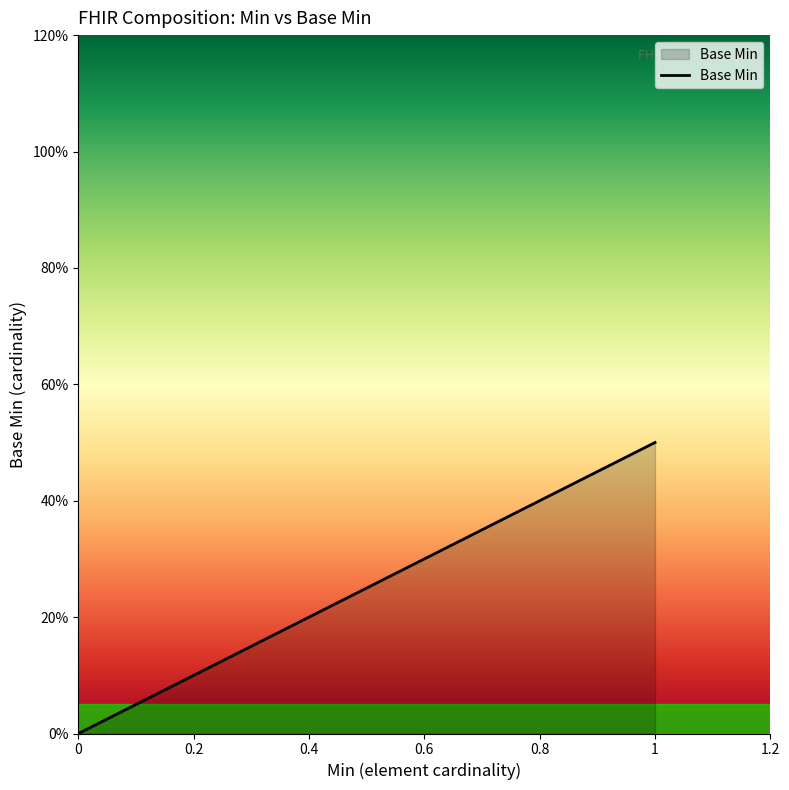

Does the chart have visible grid lines?

No